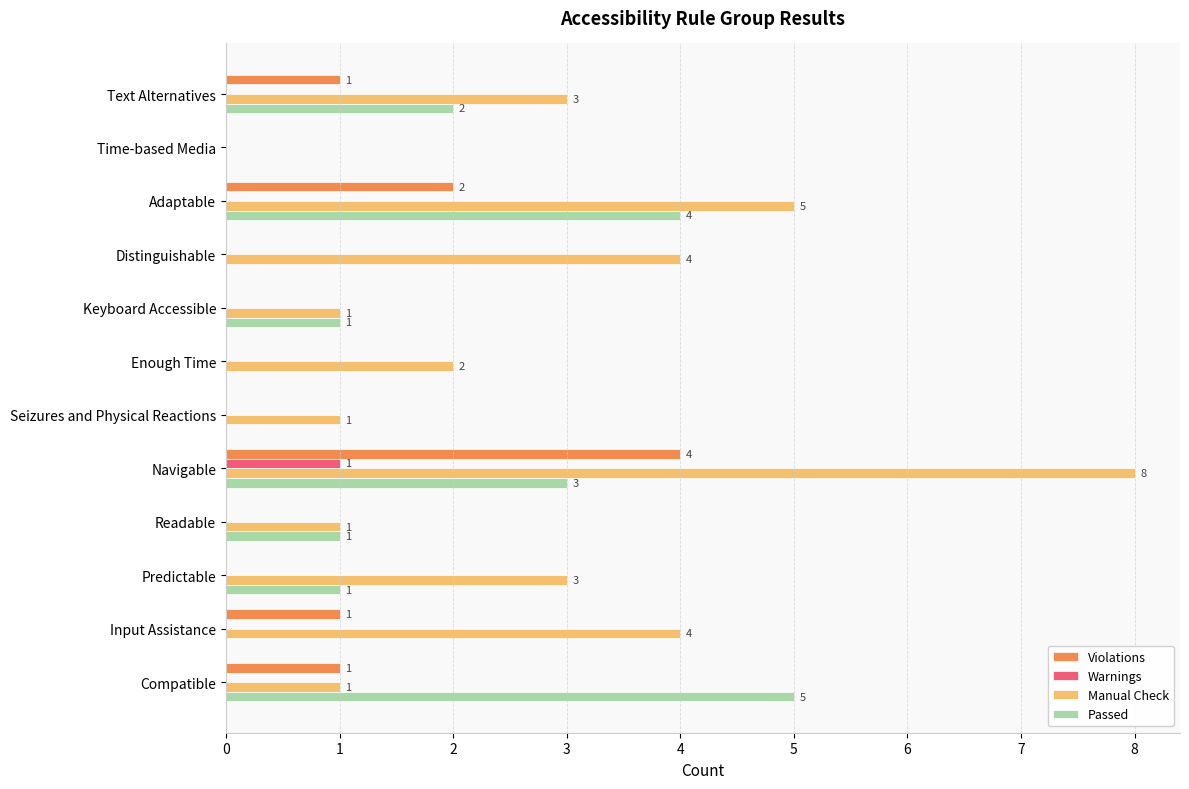

Which series has the largest total across all categories?

Manual Check